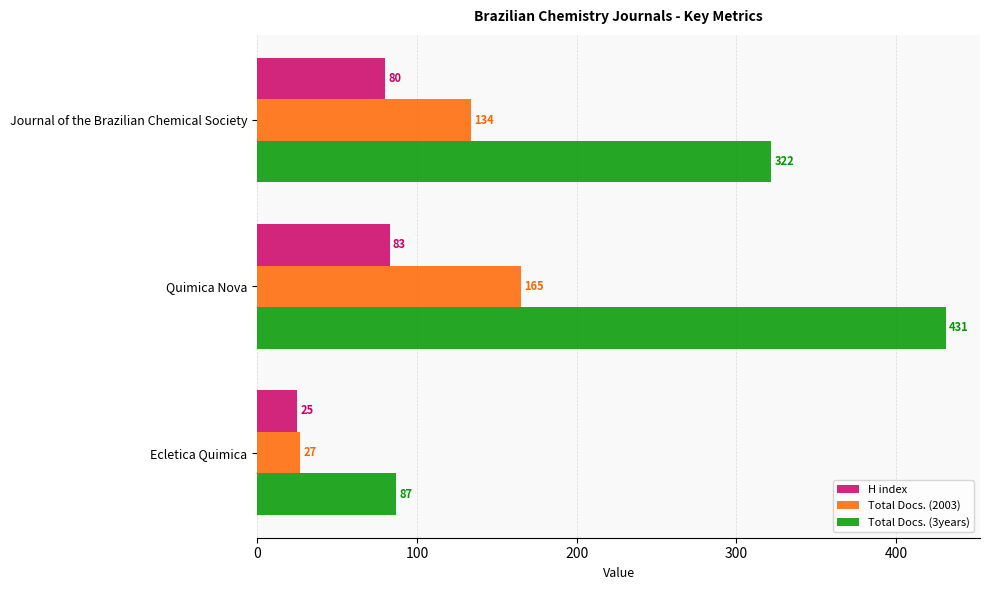

What are all the series names shown in the legend?

H index, Total Docs. (2003), Total Docs. (3years)